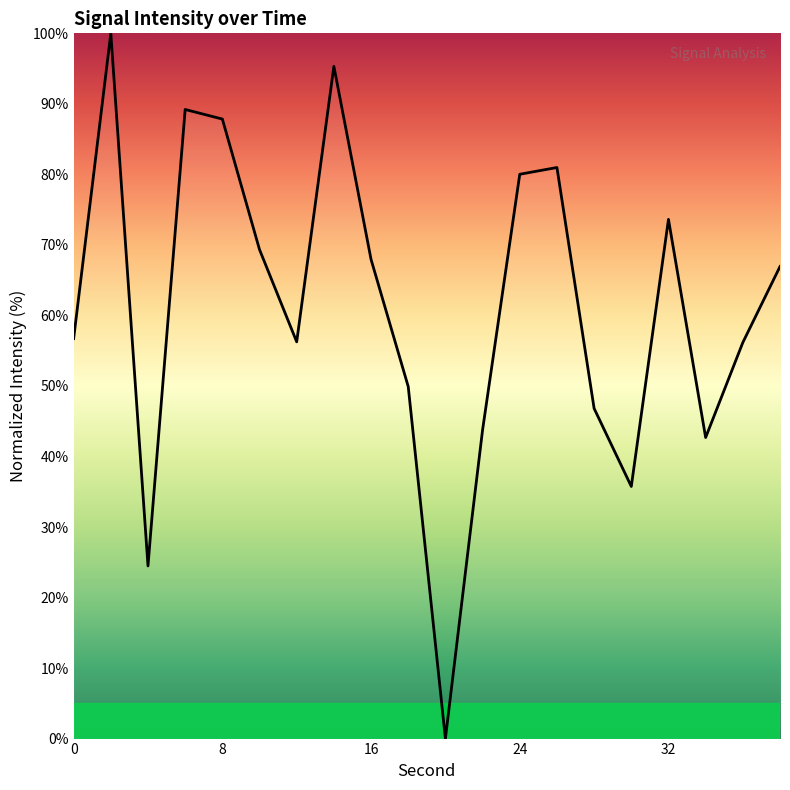

What is the greatest value displayed?

100.0